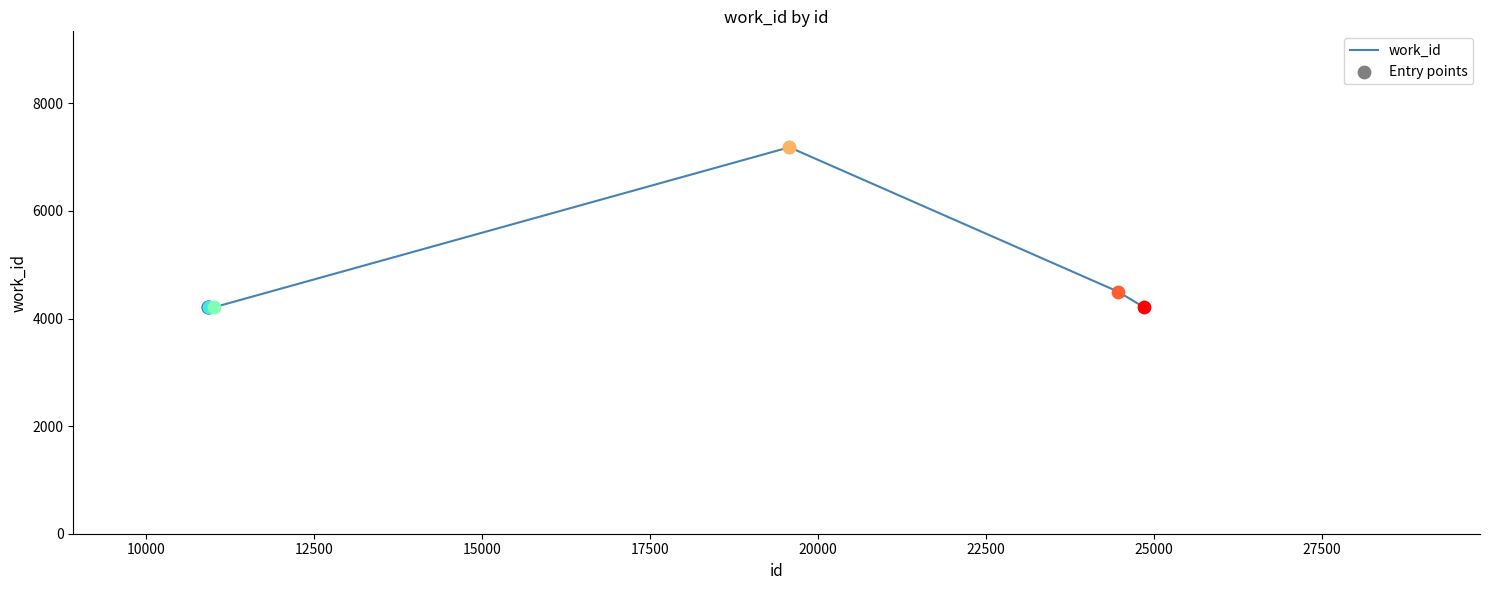

What is the minimum value shown in the chart?

4209